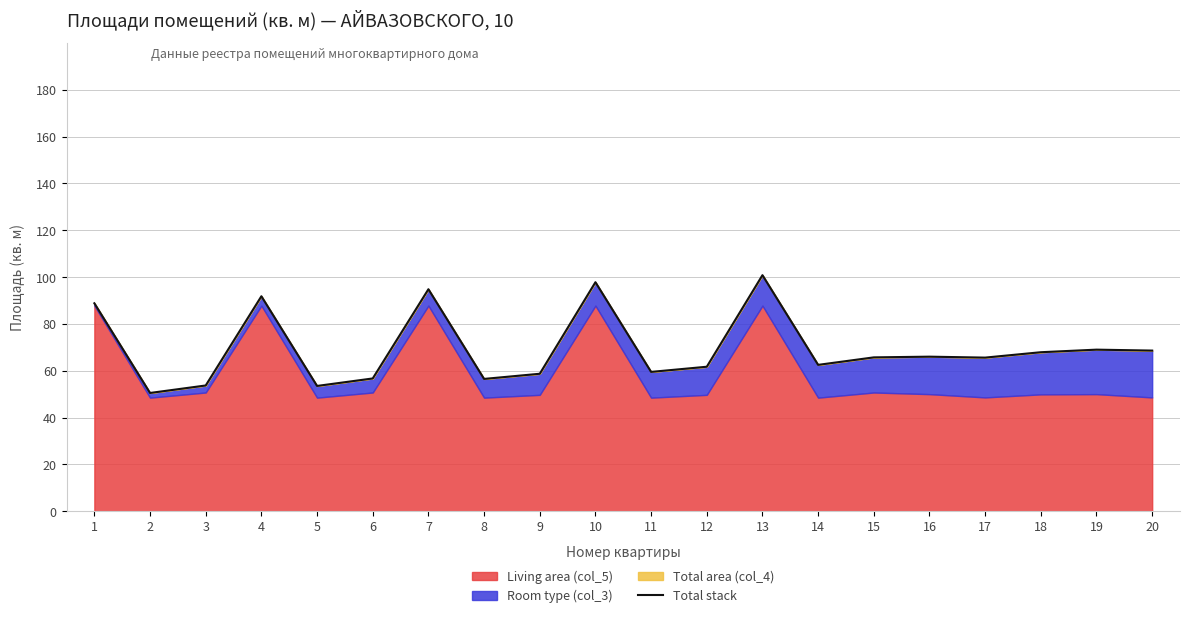

How many lines are shown in the chart?

1